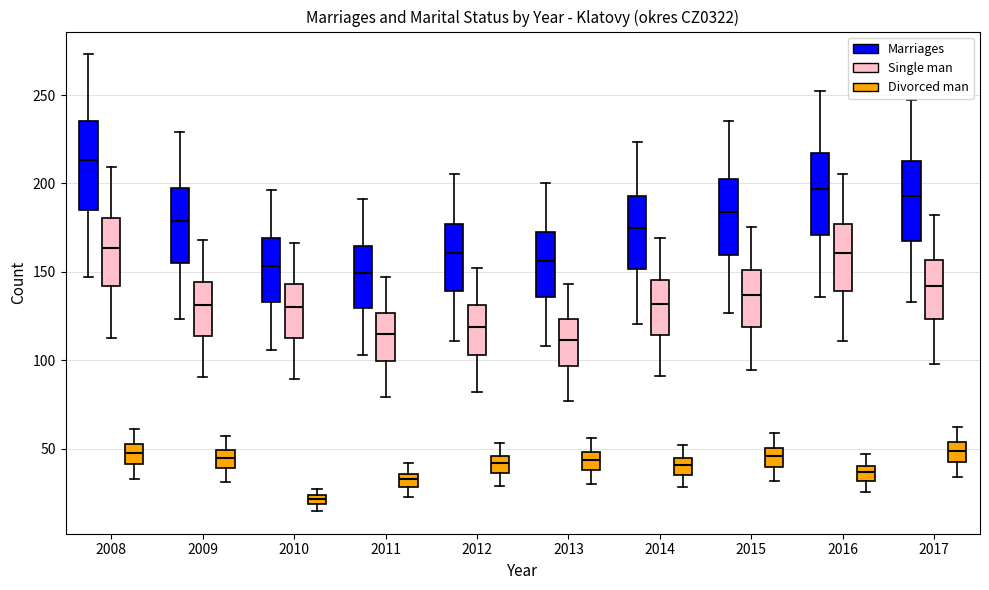

Where is the upper edge of the box for 2008 (Divorced man) on the y-axis? The values are not printed on the chart, so give them approximately, as read against the axis.

55